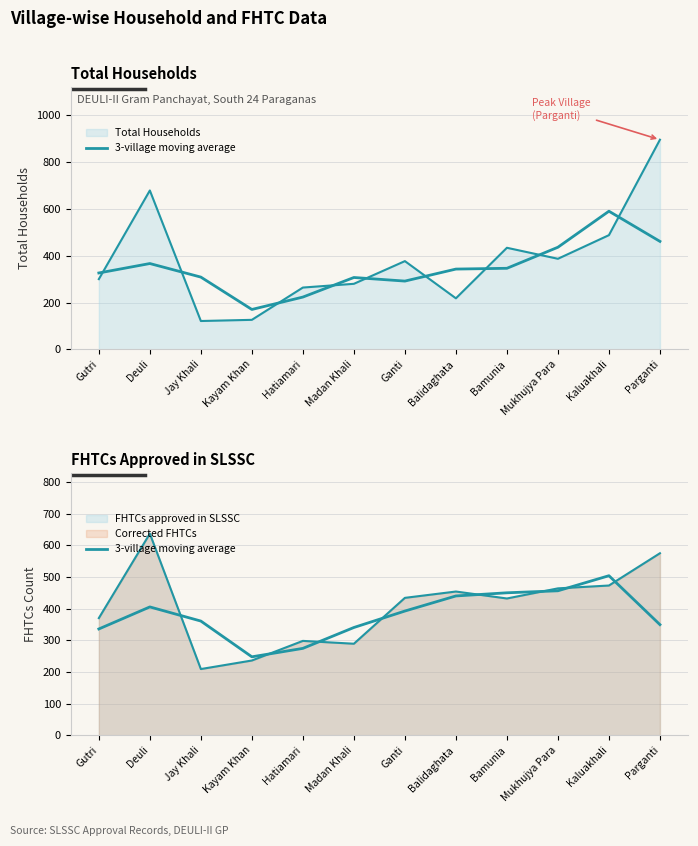

What is the ratio of the value at Mukhujya Para to the value at Kaluakhali?

0.9